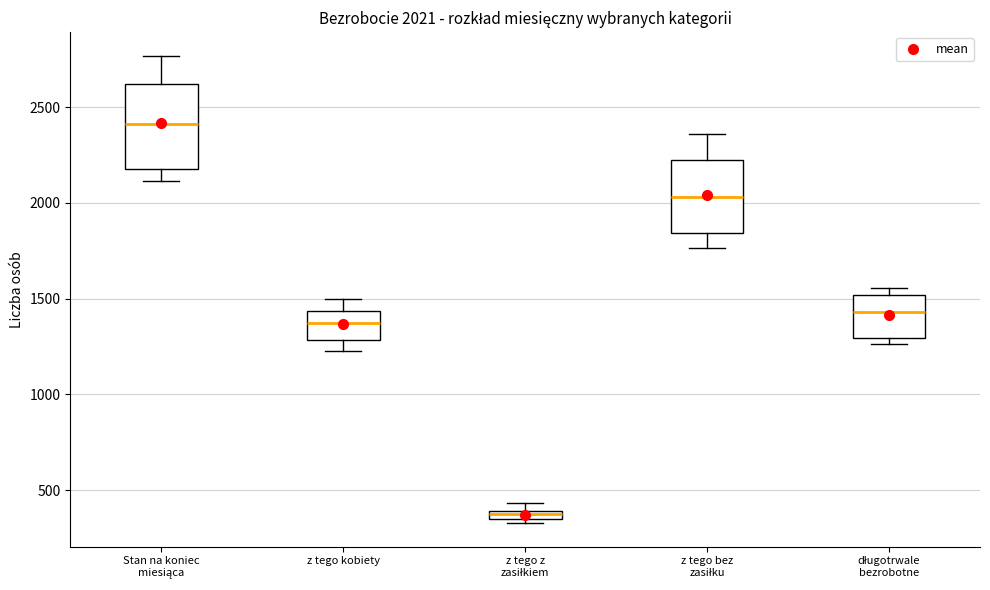

Which box has the highest median line?

Stan na koniec miesiąca